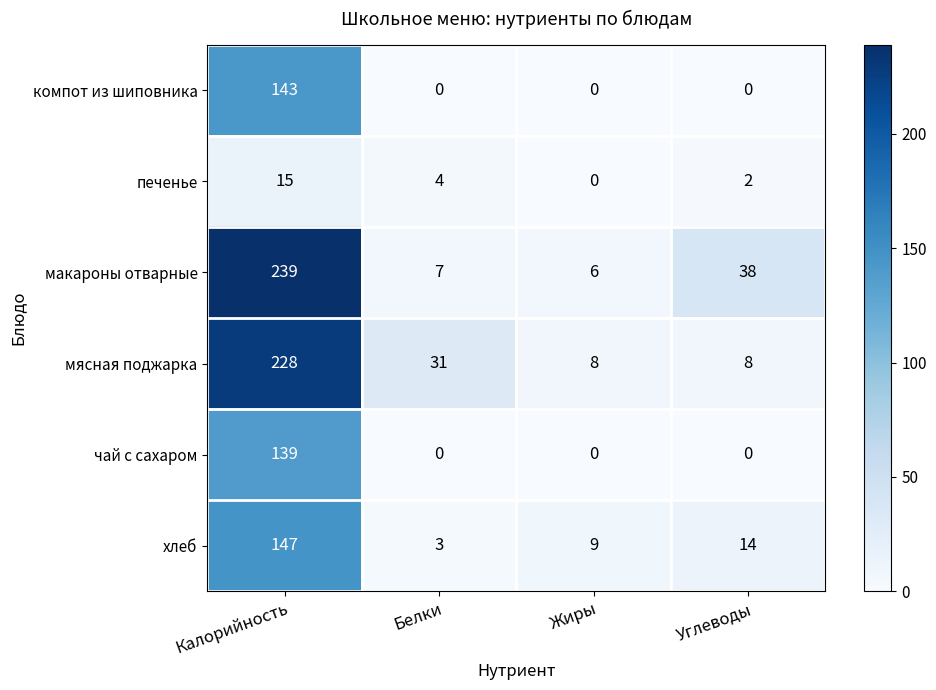

Count the number of data series in this chart.

6